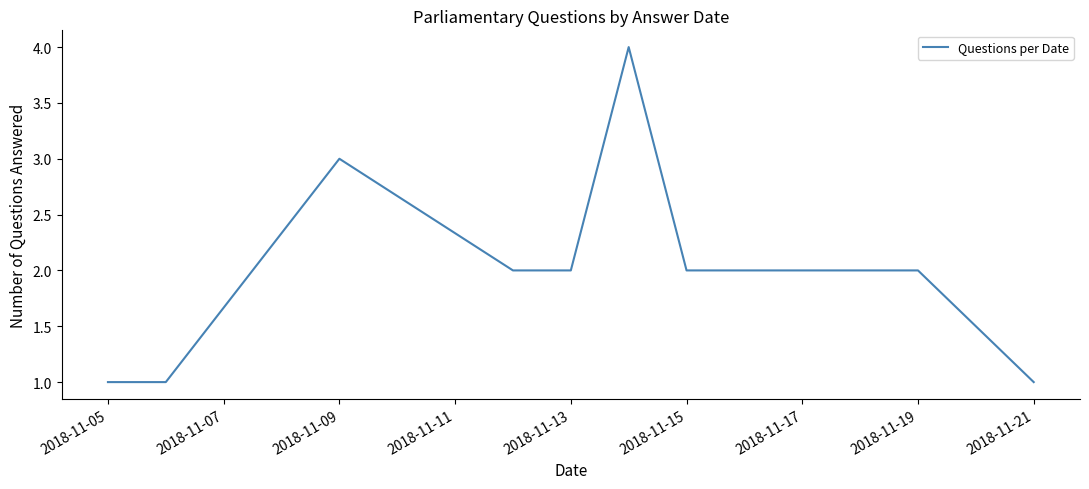

What is the difference between the maximum and minimum values?

3